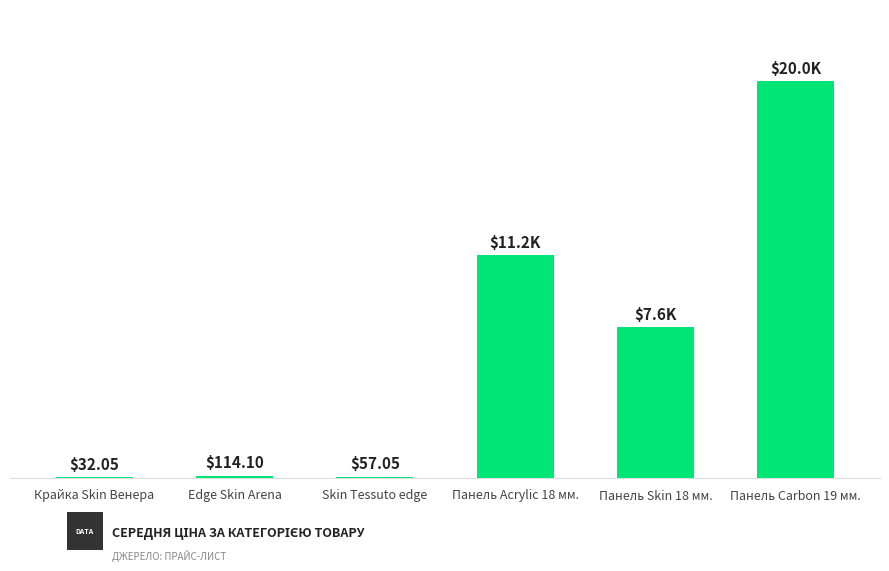

Which has a higher value, Skin Tessuto edge or Edge Skin Arena?

Edge Skin Arena